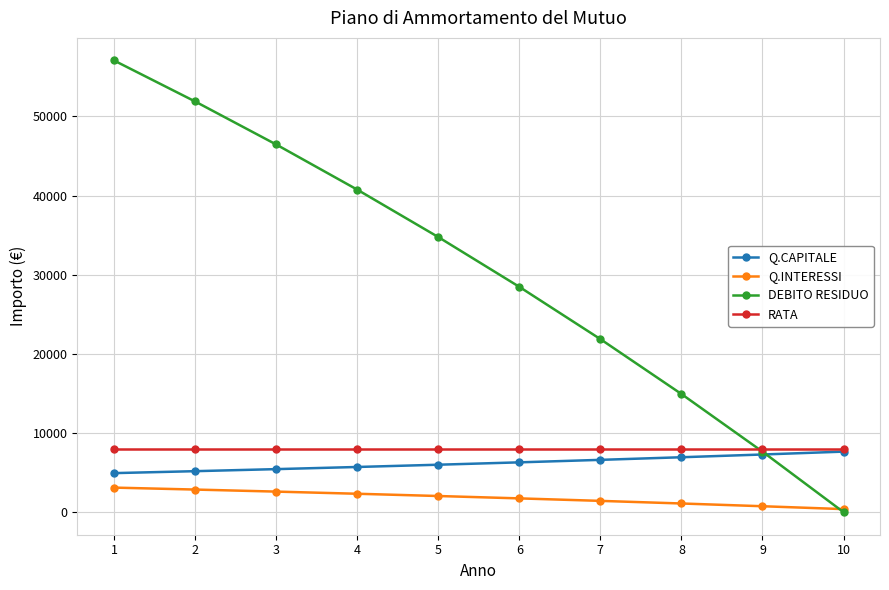

The value of DEBITO RESIDUO at 9 is 13009.9. True or false?

False